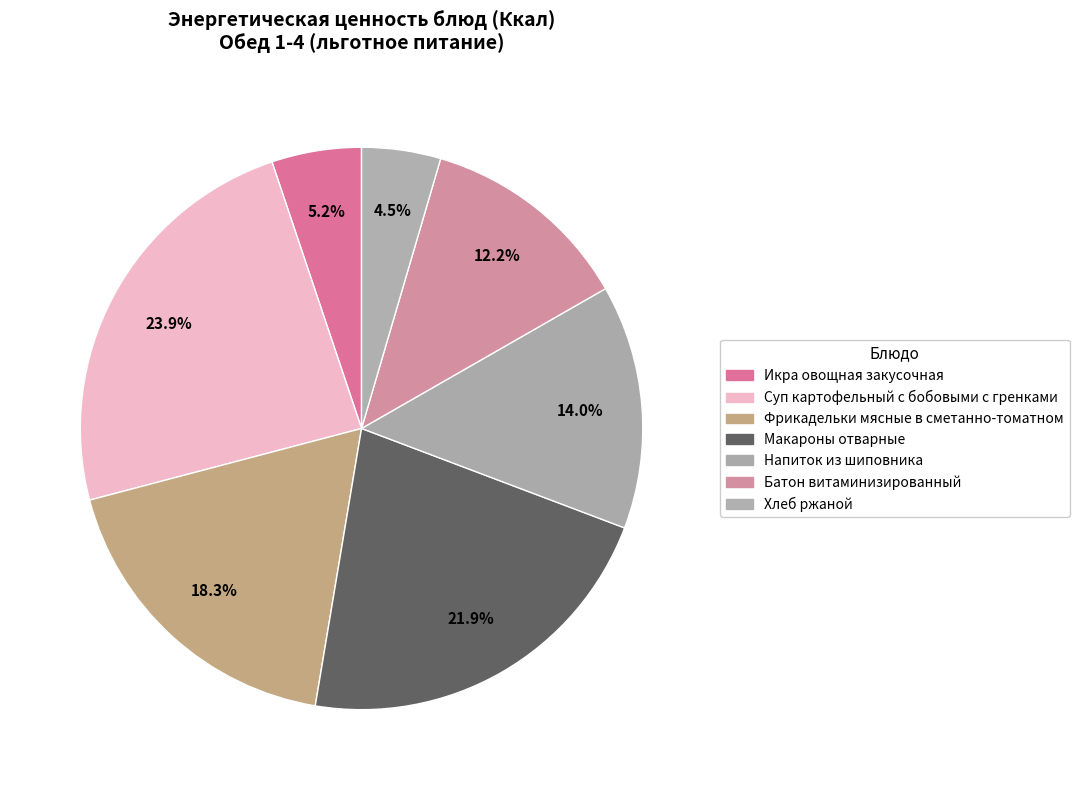

How many segments does this pie chart have?

7